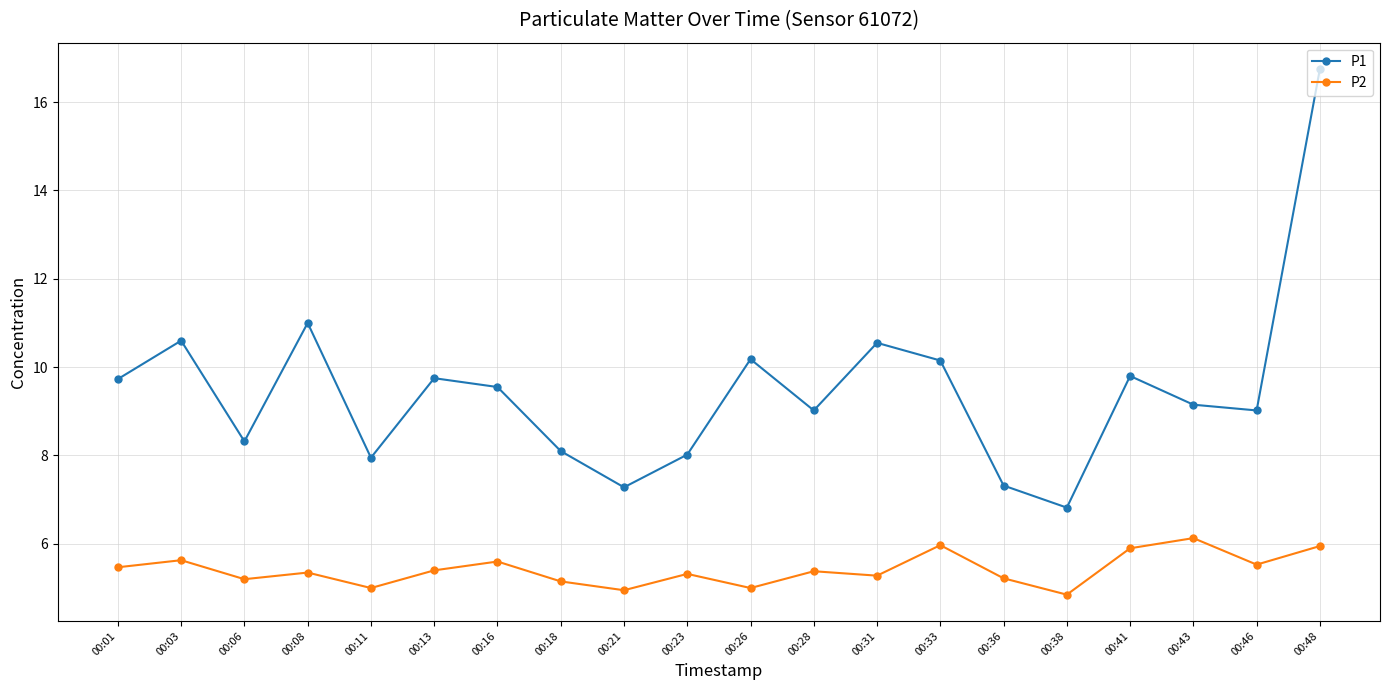

True or false: P2 and P1 intersect in this chart.

False